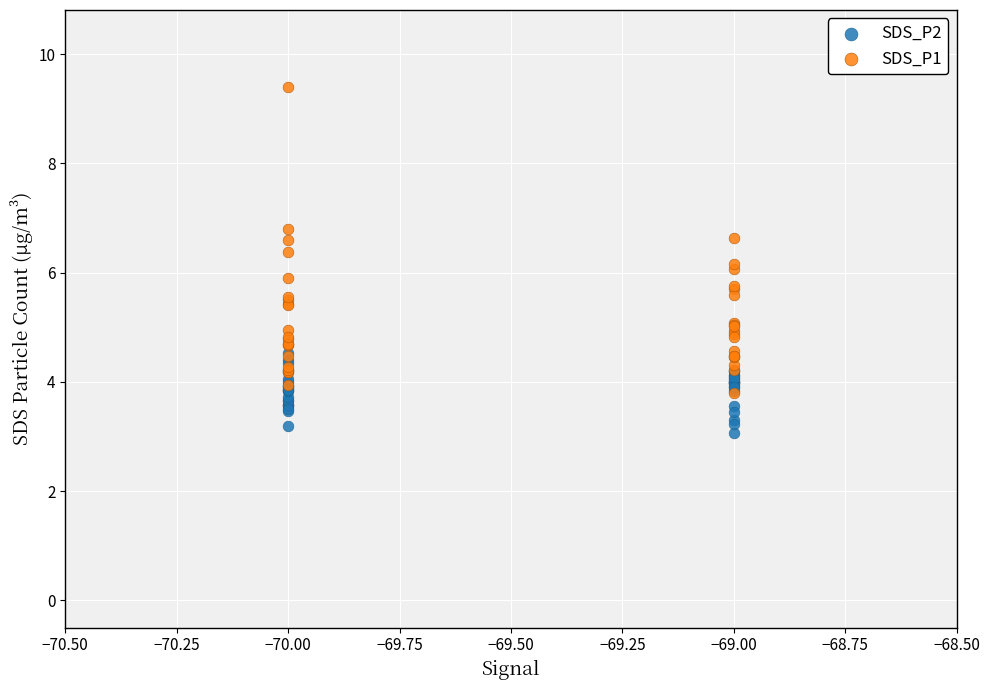

Which series contains the highest Y value?

SDS_P1